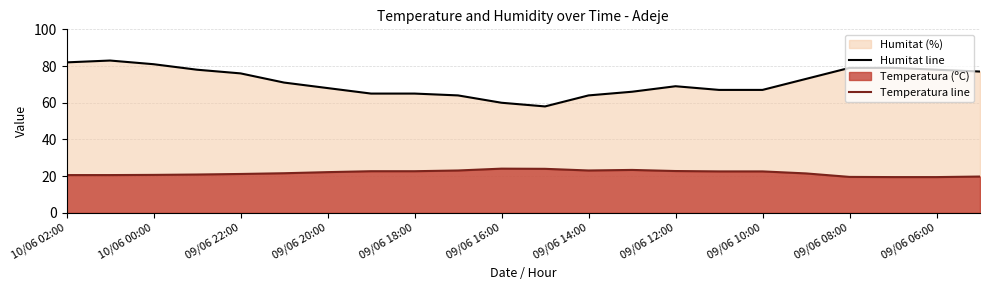

List the series in order of their peak value, lowest first.

Temperatura line, Humitat line